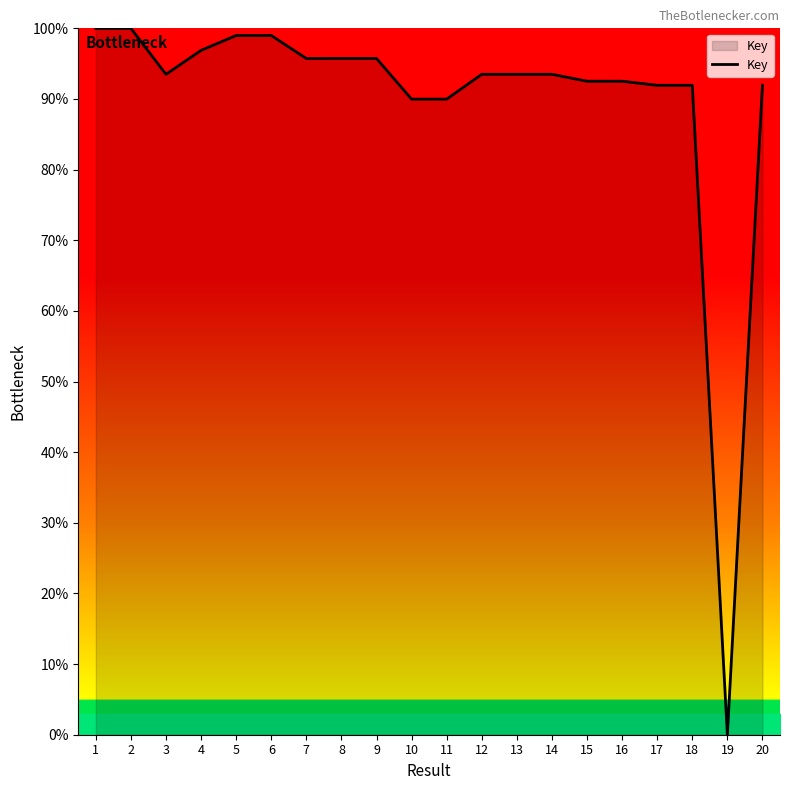

True or false: the data shows 38.0 at 10.

False